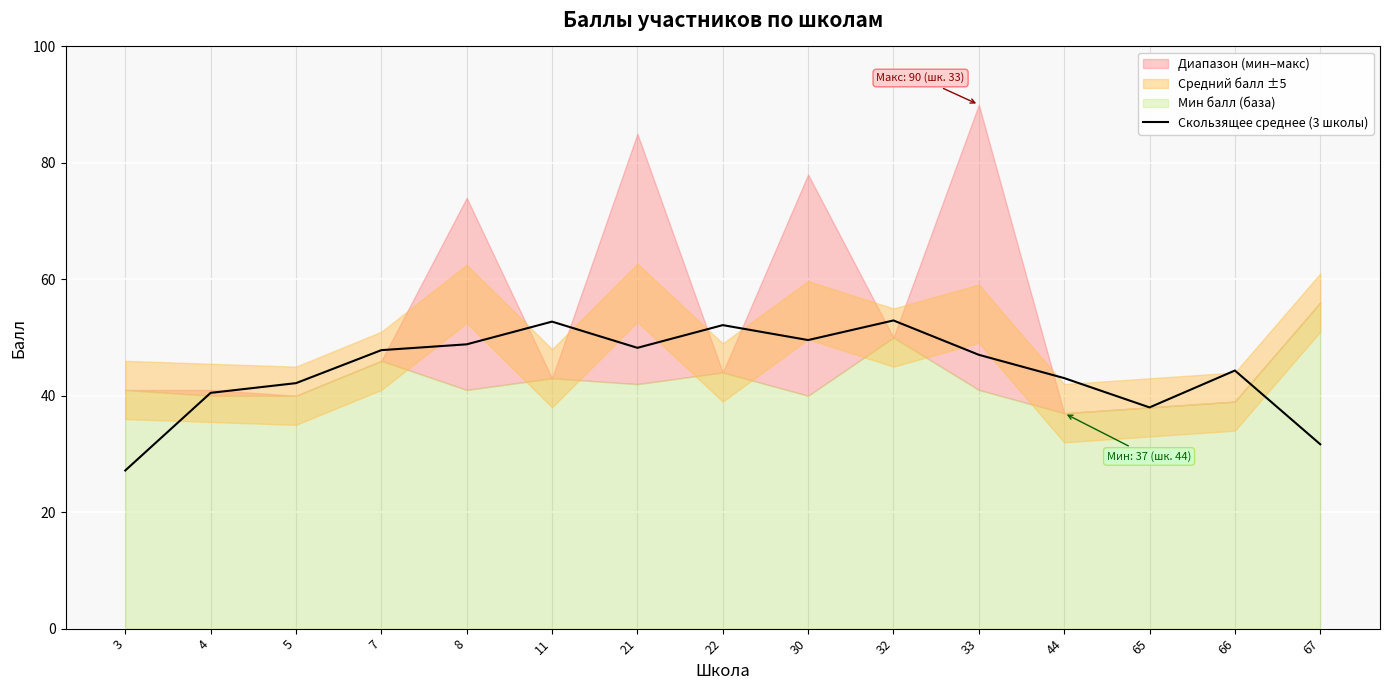

Does the chart display data point markers on the line(s)?

No